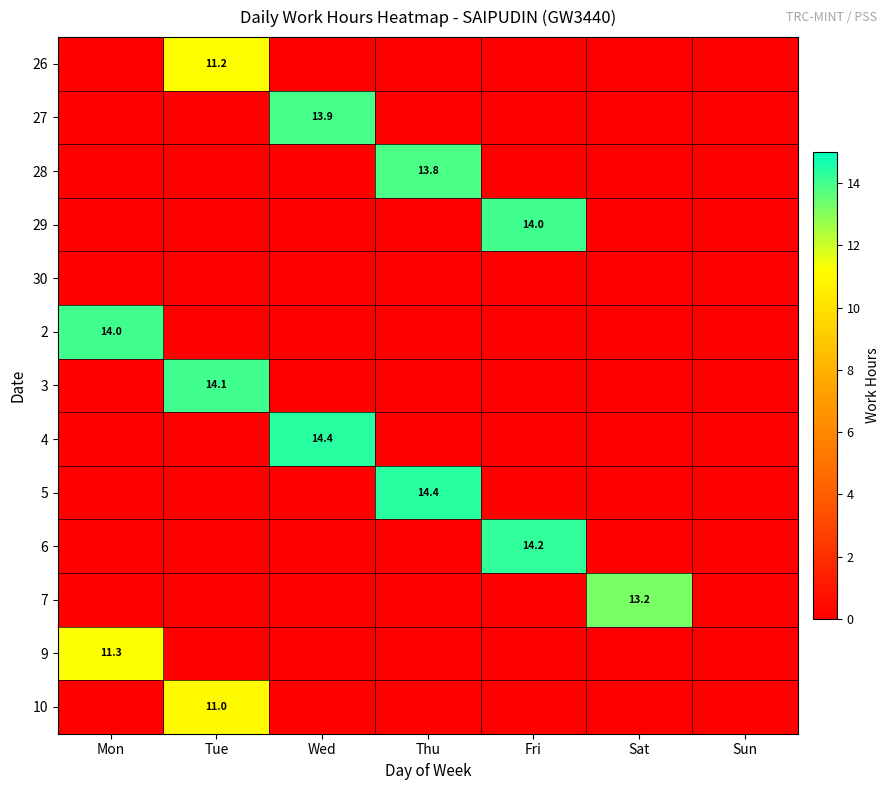

True or false: 9 has a value of 11.3 at Mon.

True